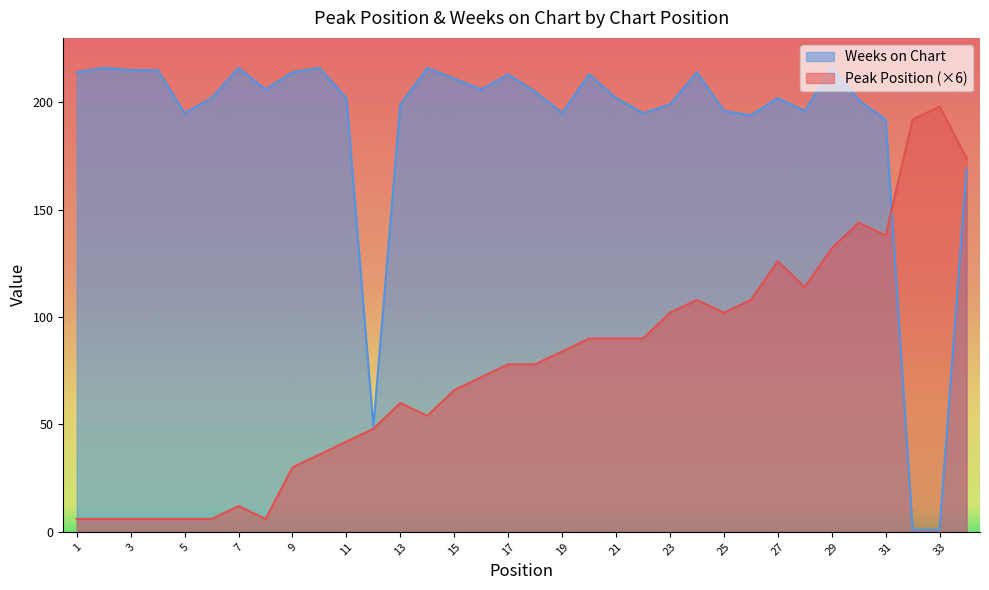

Reading left to right, list all the values displayed in this chart.

Peak Position: 1=6	2=6	3=6	4=6	5=6	6=6	7=12	8=6	9=30	10=36	11=42	12=48	13=60	14=54	15=66	16=72	17=78	18=78	19=84	20=90	21=90	22=90	23=102	24=108	25=102	26=108	27=126	28=114	29=132	30=144	31=138	32=192	33=198	34=174
Weeks on Chart: 1=214	2=216	3=215	4=215	5=195	6=202	7=216	8=206	9=214	10=216	11=202	12=49	13=199	14=216	15=211	16=206	17=213	18=205	19=195	20=213	21=202	22=195	23=199	24=214	25=196	26=194	27=202	28=196	29=216	30=201	31=192	32=1	33=1	34=169